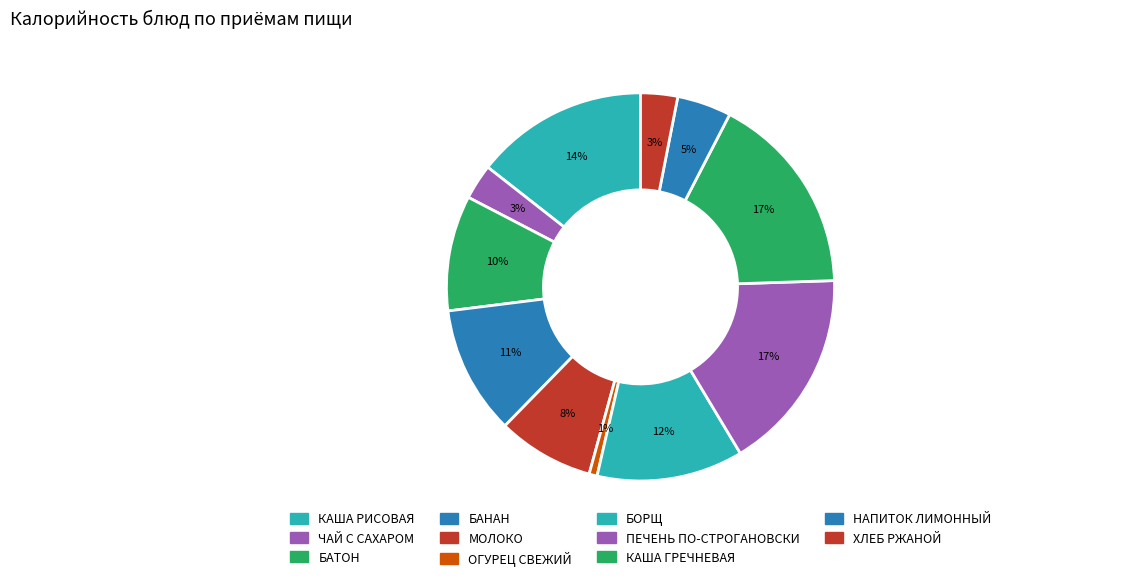

Is it true that ХЛЕБ РЖАНОЙ is 14% of the pie?

False